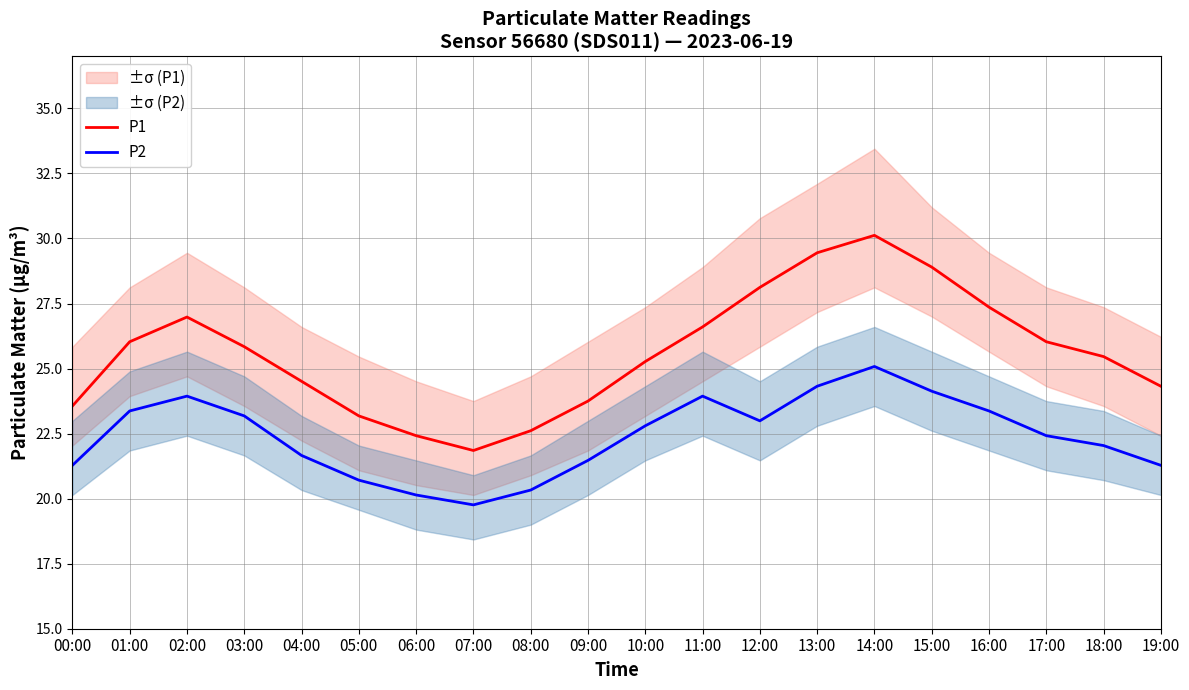

How many values in the P2 series exceed 22?

12